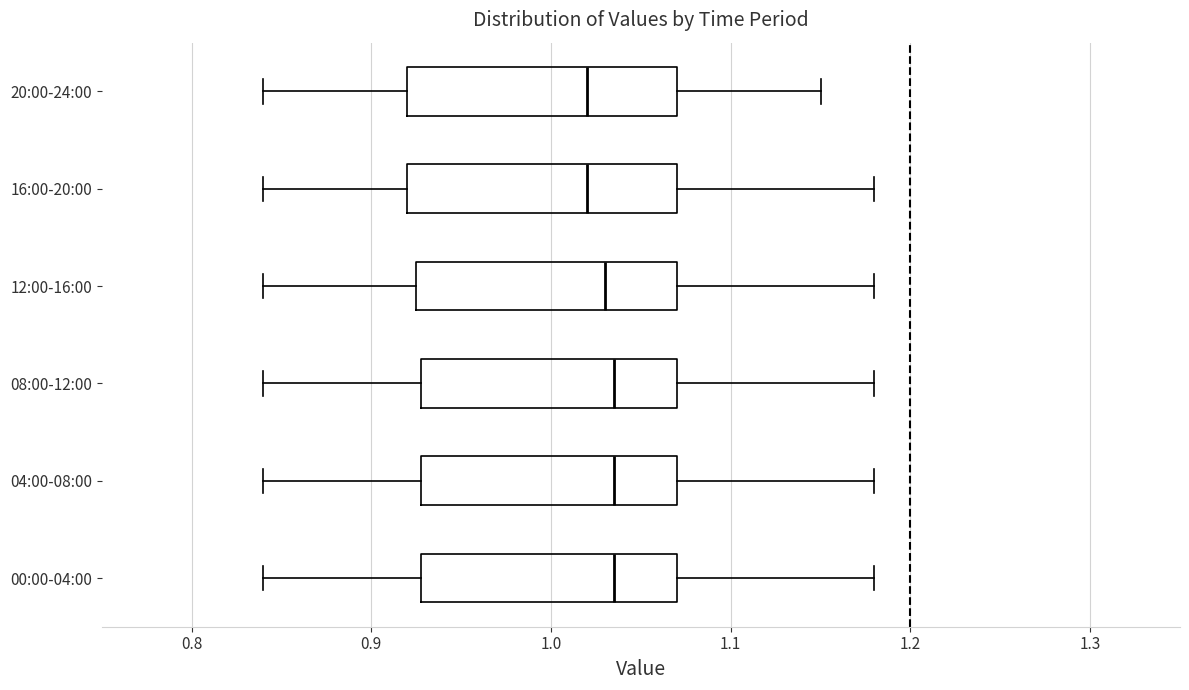

Where does the right whisker of the box for 16:00-20:00 end on the x-axis? The values are not printed on the chart, so give them approximately, as read against the axis.

1.18